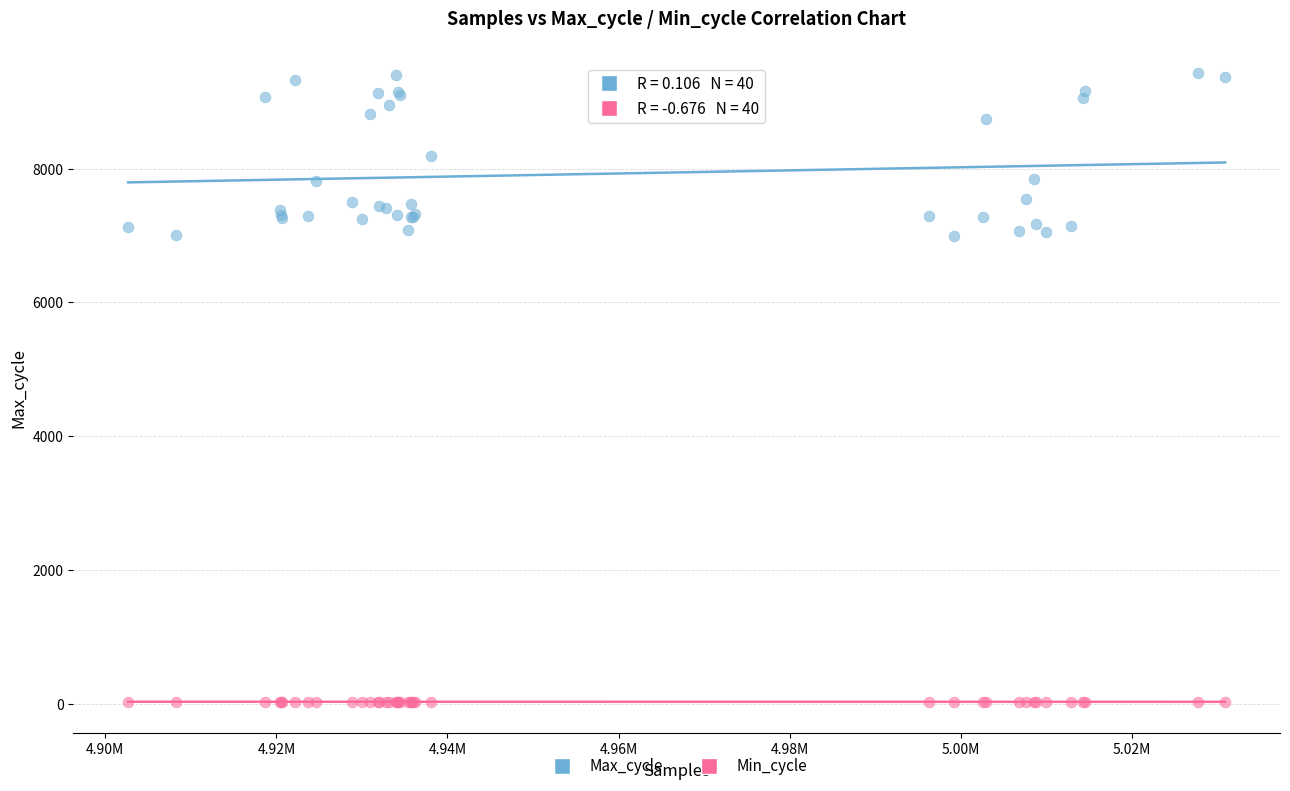

What is the X range (max minus min) for the scatter plot?

128256